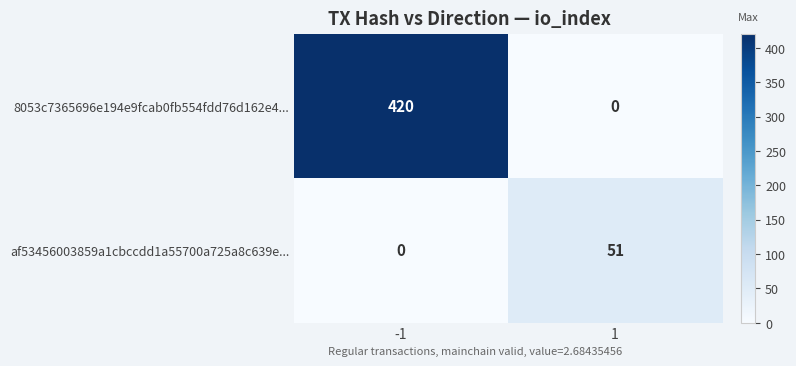

Rank the series by their maximum value, from lowest to highest.

af53456003859a1cbccdd1a55700a725a8c639e..., 8053c7365696e194e9fcab0fb554fdd76d162e4...